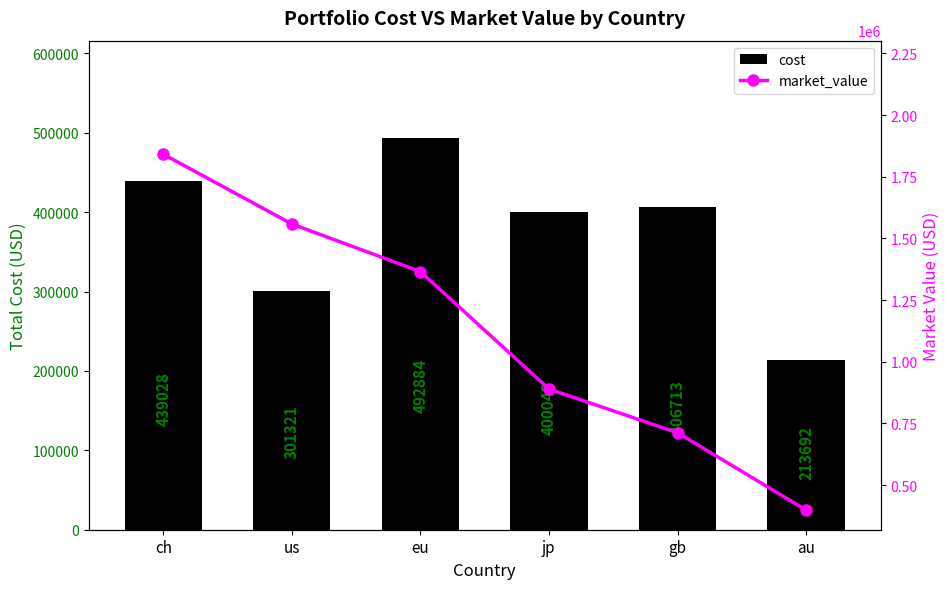

What position from the left is au?

6